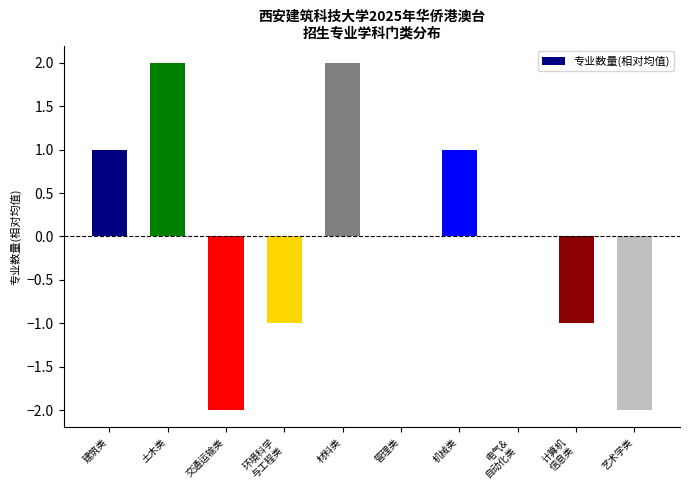

The chart shows a value of -3 at 交通运输类. True or false?

False